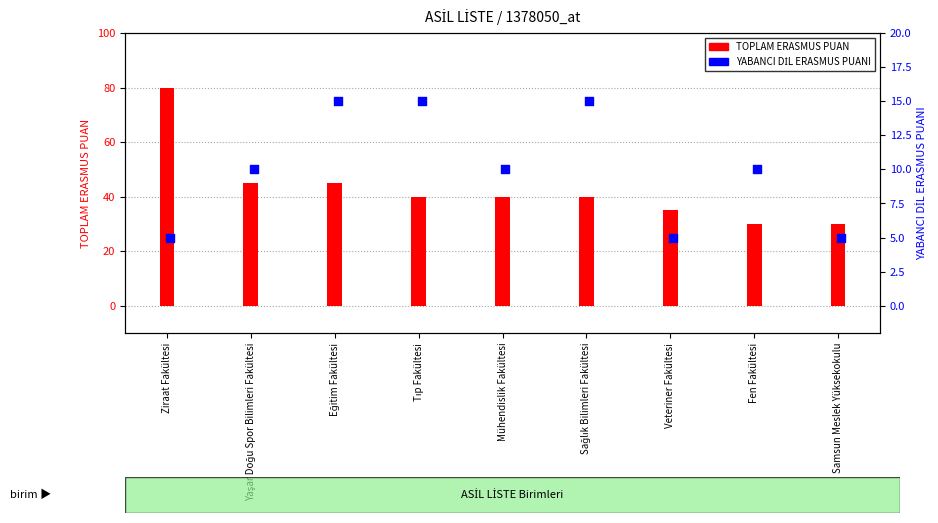

What is the total value across all series at Ziraat Fakültesi?

85